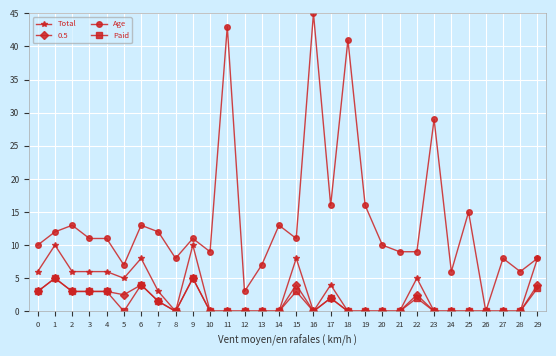

Which series has the widest spread of values?

Age